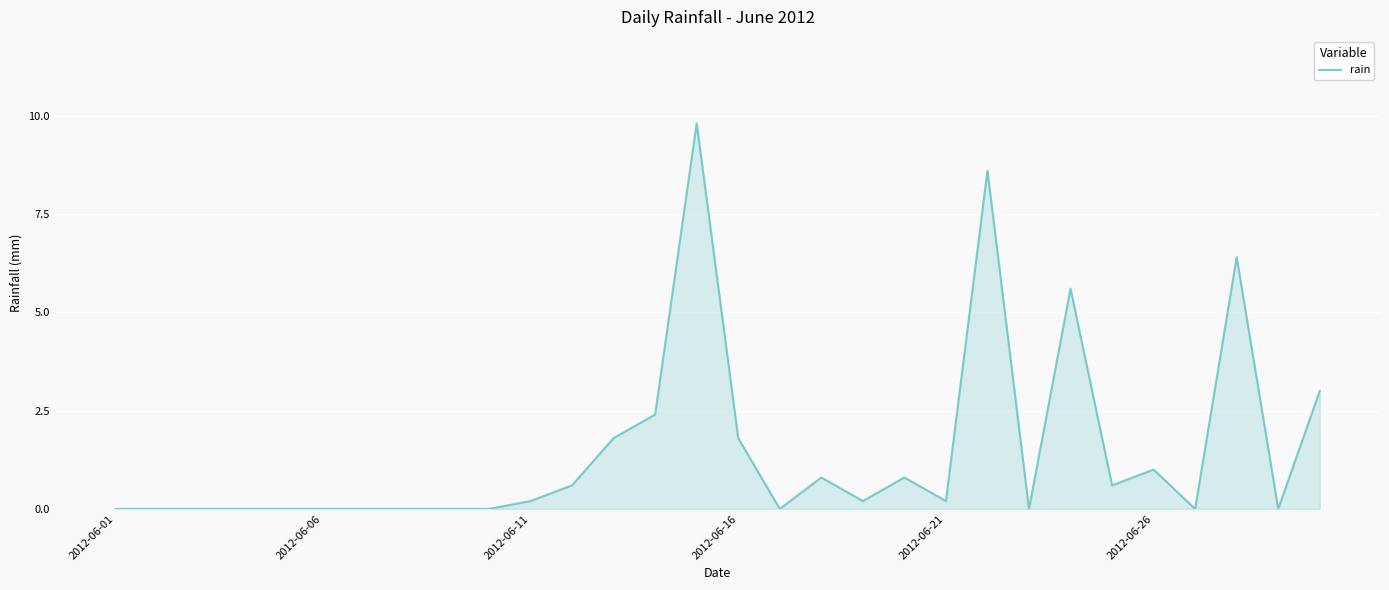

What is the maximum value shown in the chart?

9.8